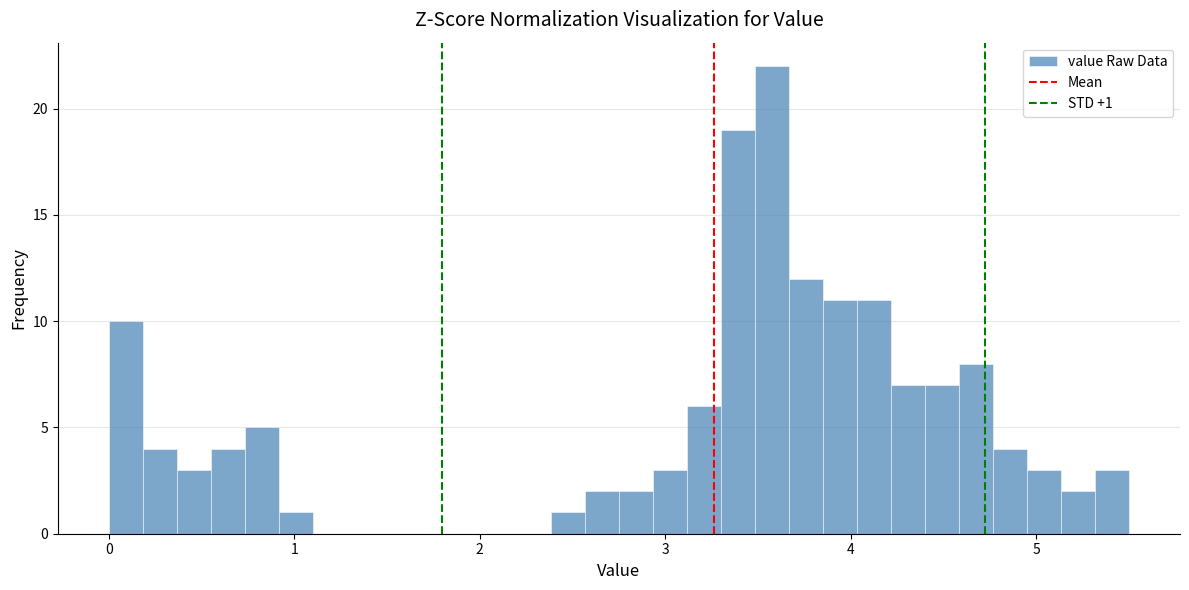

Around what value on the x-axis is the tallest bar? Give the approximate position of its centre, as read against the axis.

3.6